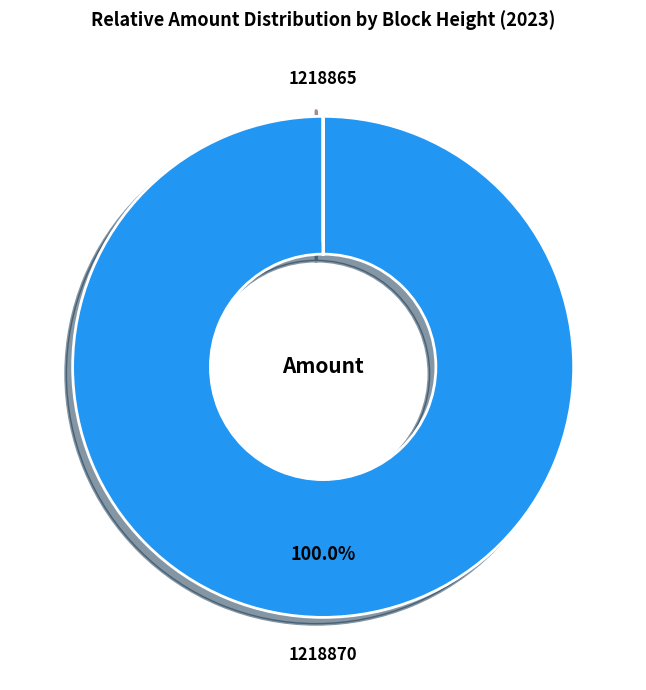

Which category has the biggest portion of the pie?

1218870